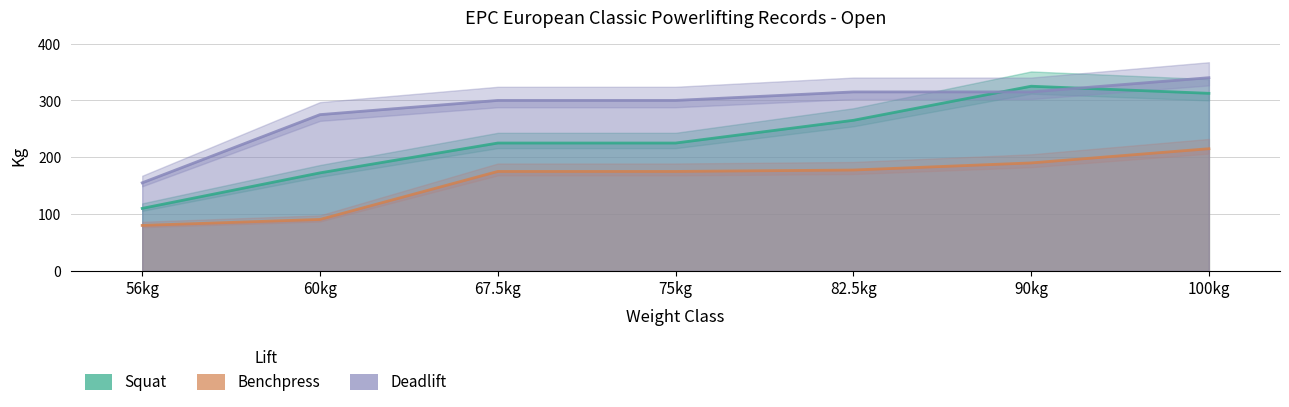

How many data points does each series have?

7